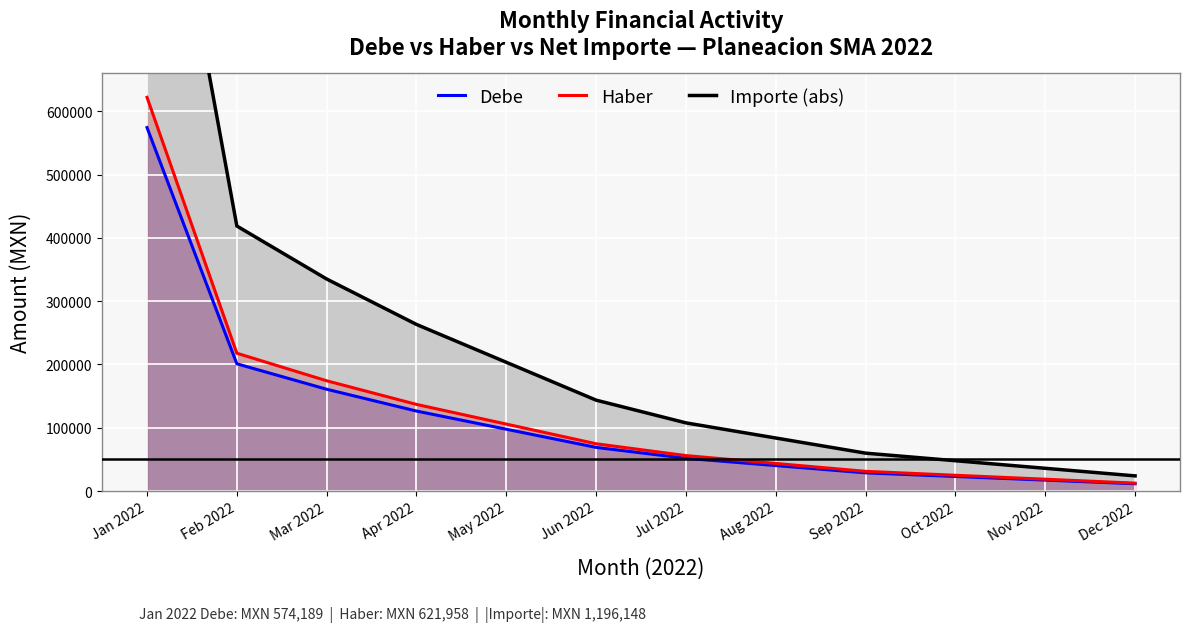

Rank the categories by Importe (abs) value from highest to lowest.

Jan 2022, Feb 2022, Mar 2022, Apr 2022, May 2022, Jun 2022, Jul 2022, Aug 2022, Sep 2022, Oct 2022, Nov 2022, Dec 2022